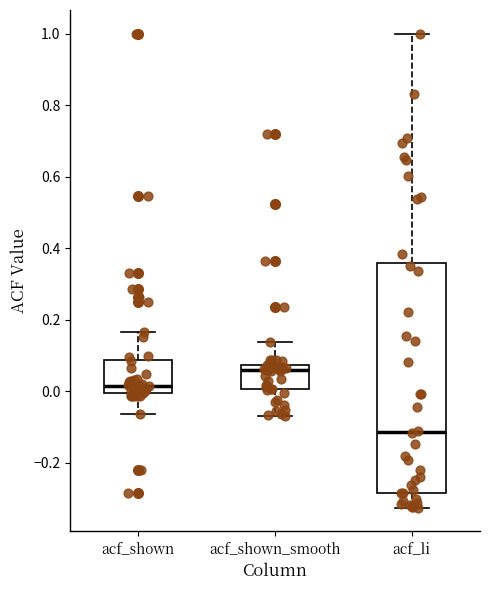

Where is the upper edge of the box for acf_shown on the y-axis? The values are not printed on the chart, so give them approximately, as read against the axis.

0.08